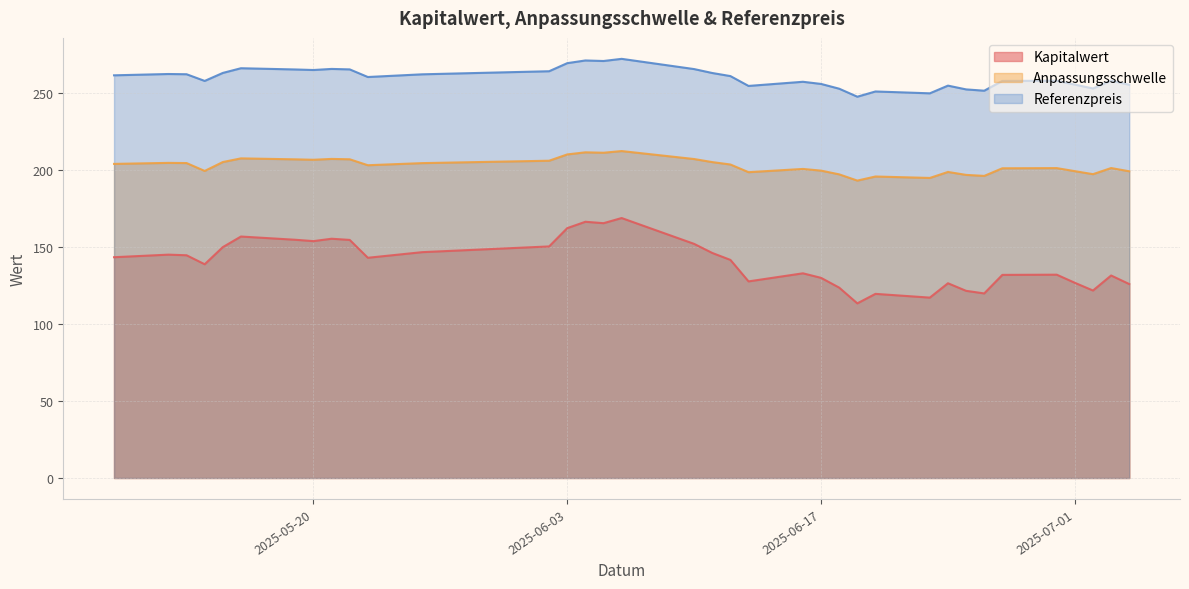

What is the difference between the maximum and minimum values in the Anpassungsschwelle series?

19.2